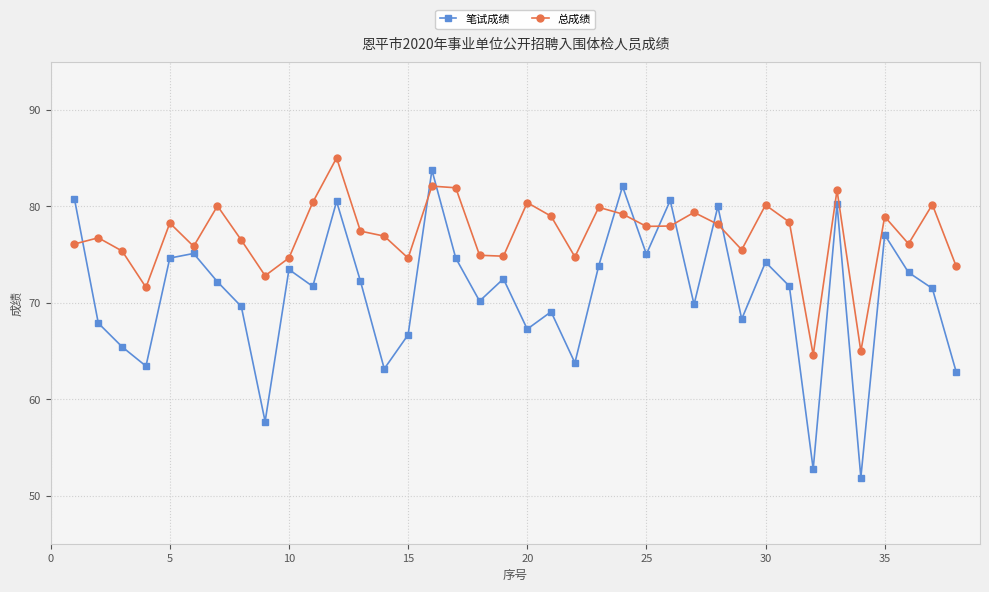

How many intersections are there between 总成绩 and 笔试成绩?

9